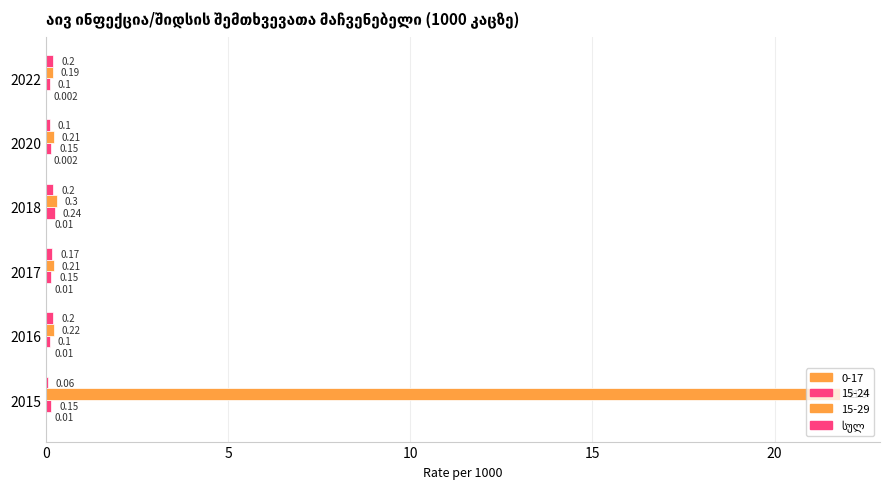

What is the value of the 3rd bar from the left?

0.2